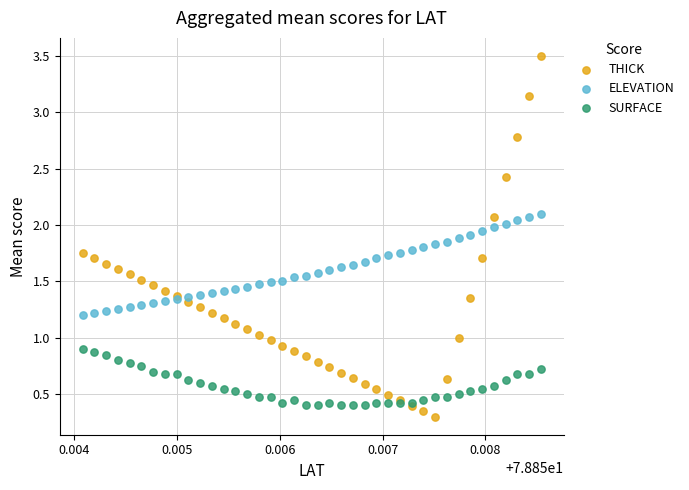

Which series has the widest spread of Y values?

THICK